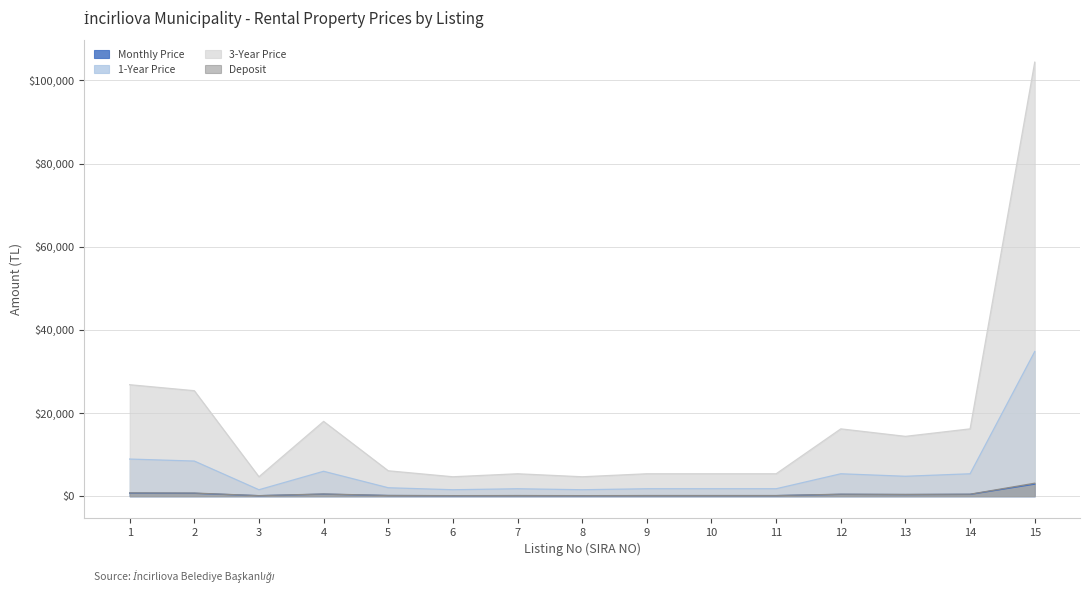

Does the chart display data point markers on the line(s)?

No